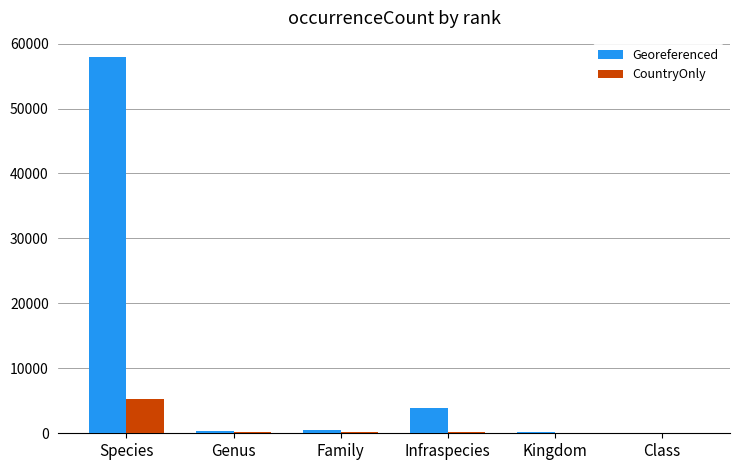

What is the approximate value of Georeferenced at Family, to the nearest 10?

470